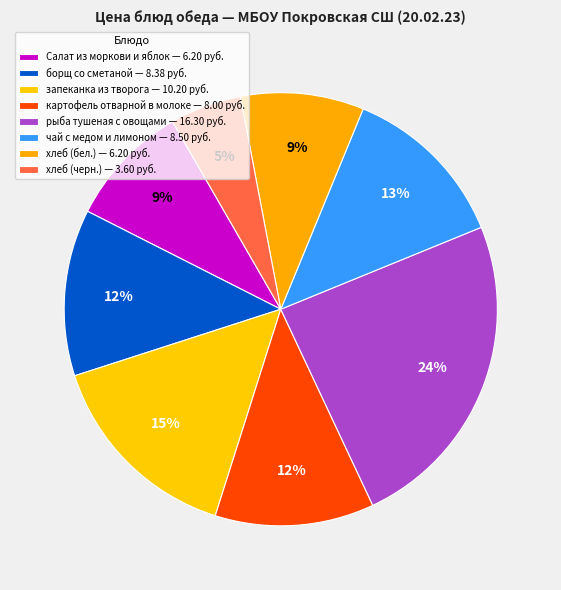

Is the sum of запеканка из творога and хлеб (черн.) greater than half?

No